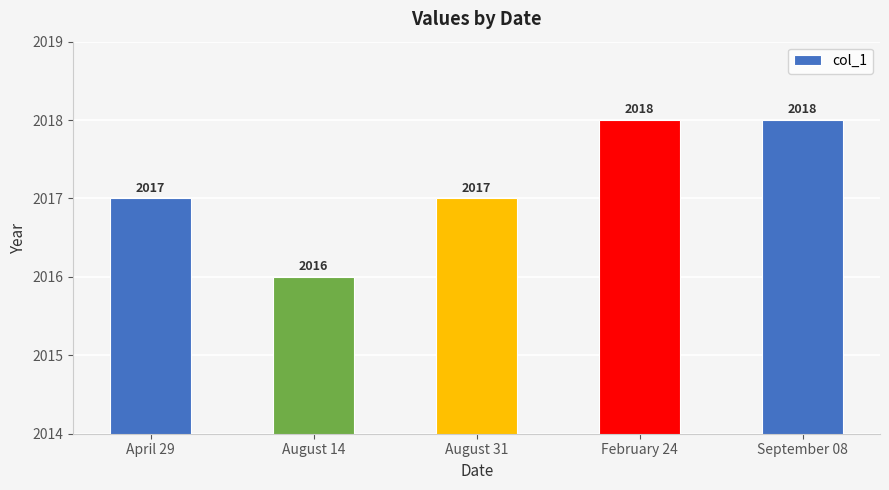

What position from the left is August 31?

3